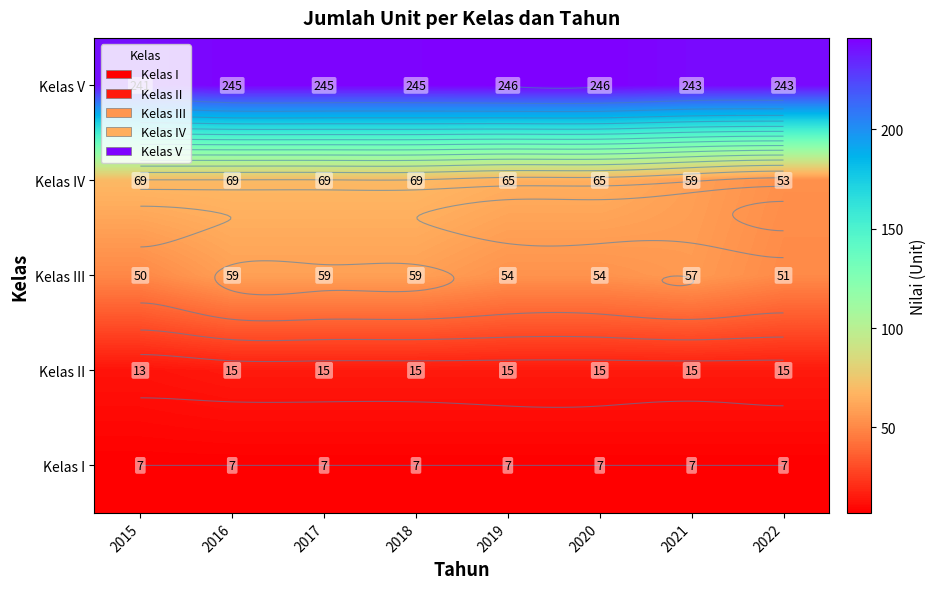

List the series in order of their peak value, lowest first.

Kelas I, Kelas II, Kelas III, Kelas IV, Kelas V